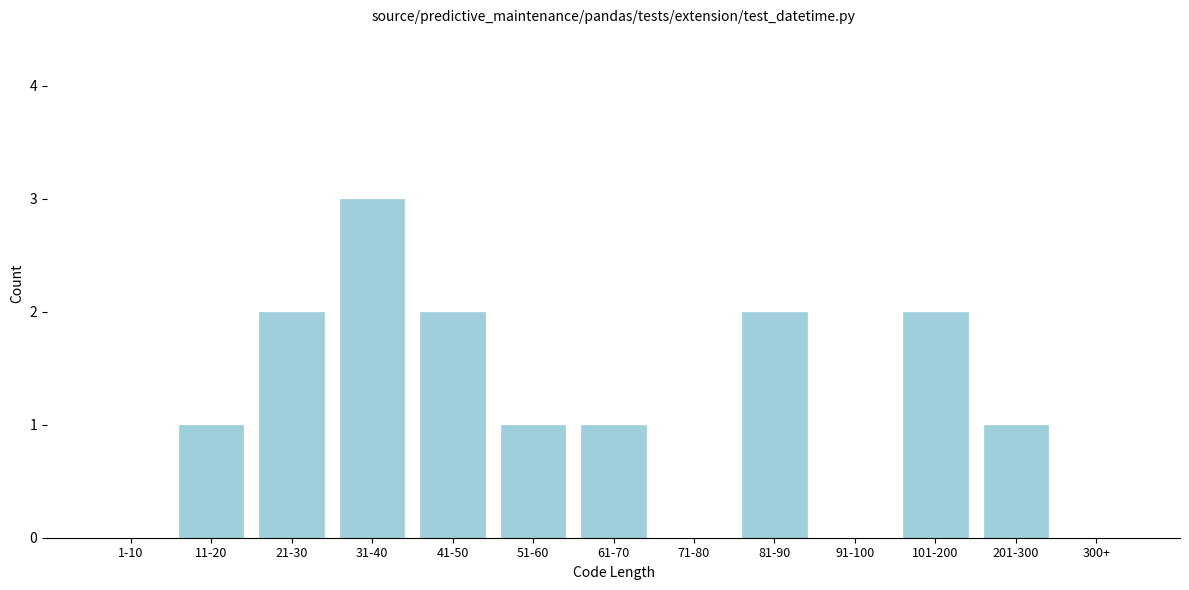

Reading left to right, extract all data points from this chart.

1-10=0	11-20=1	21-30=2	31-40=3	41-50=2	51-60=1	61-70=1	71-80=0	81-90=2	91-100=0	101-200=2	201-300=1	300+=0